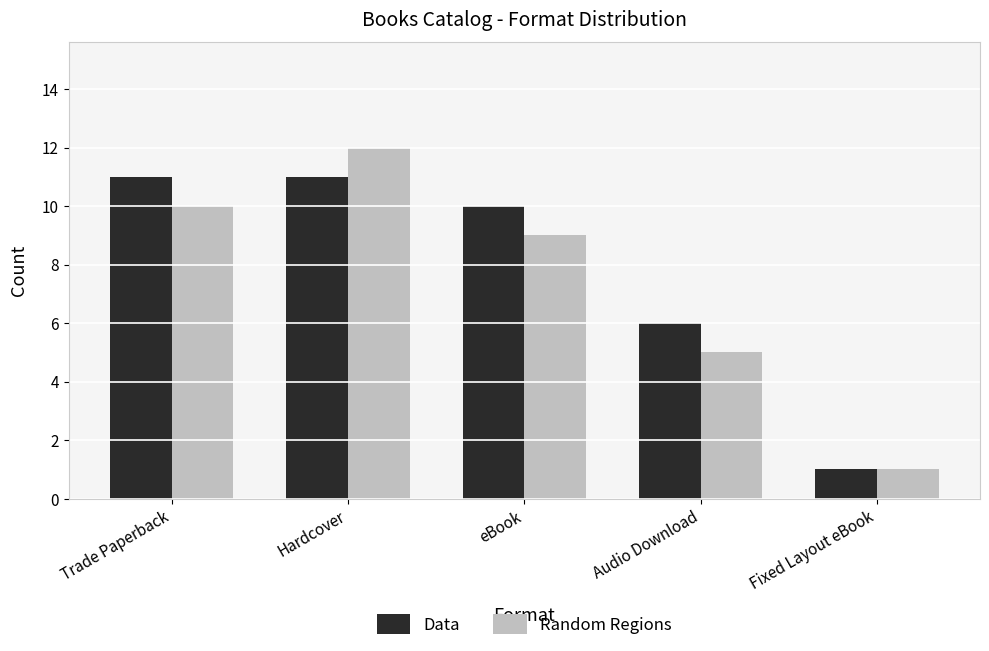

Is the value of Random Regions at eBook greater than the value of Data at Fixed Layout eBook?

Yes